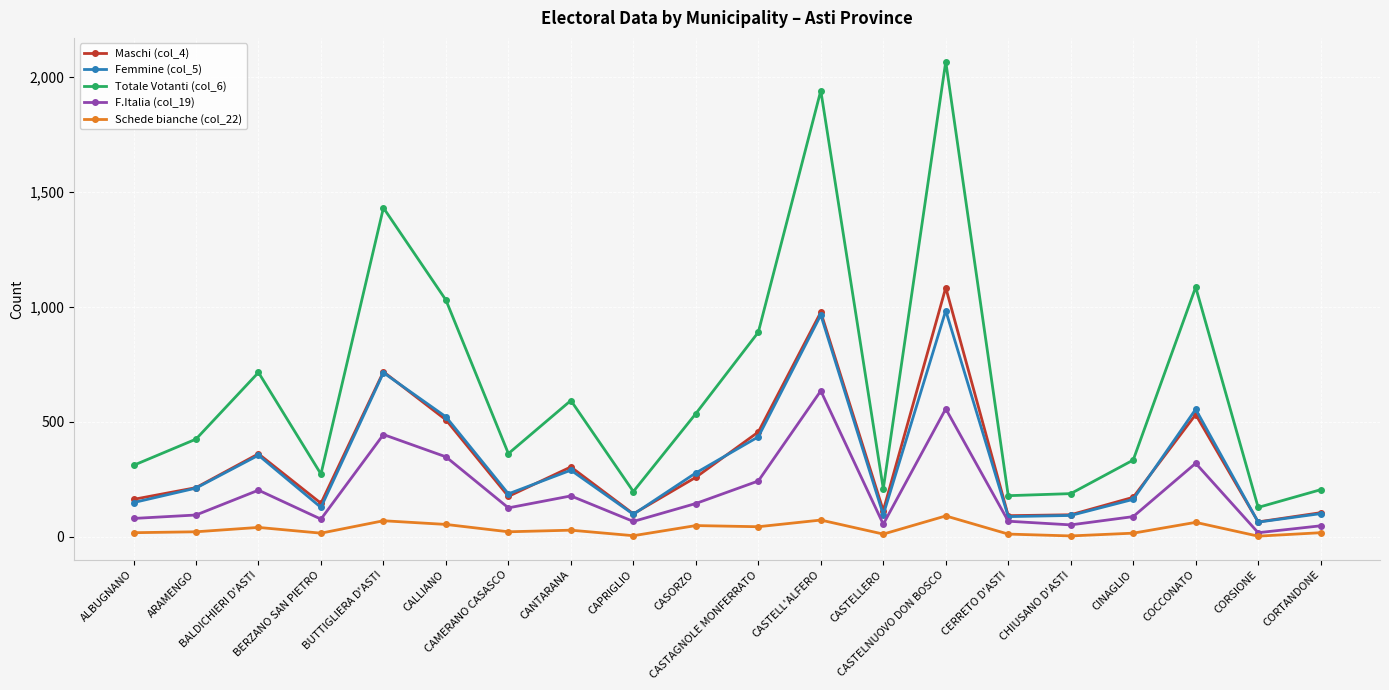

How many lines are shown in the chart?

5